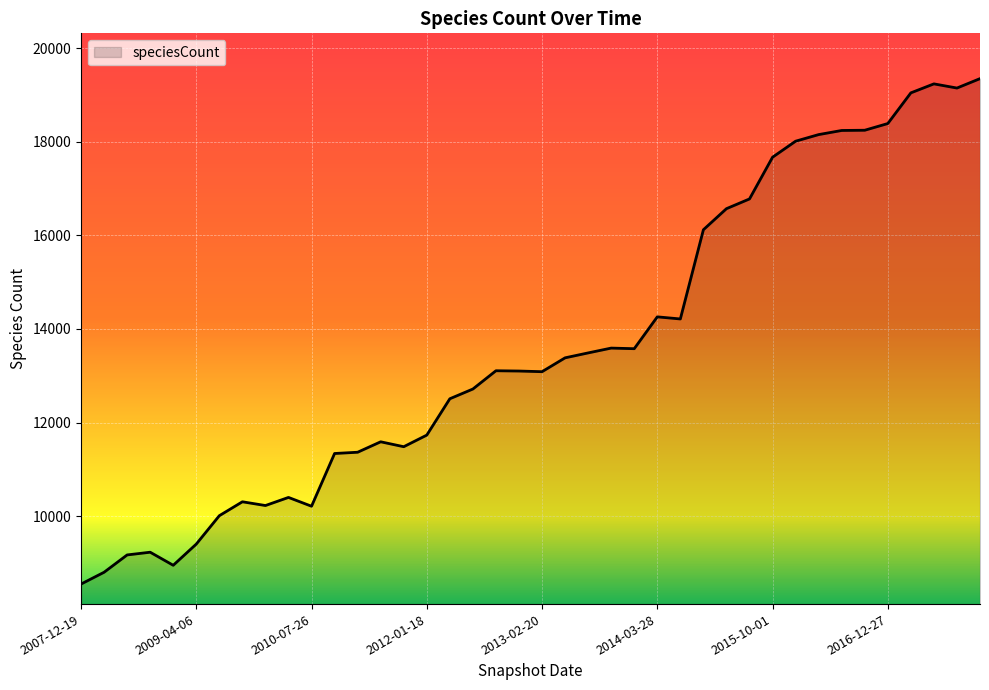

What is the difference between the second highest and minimum values?

10681